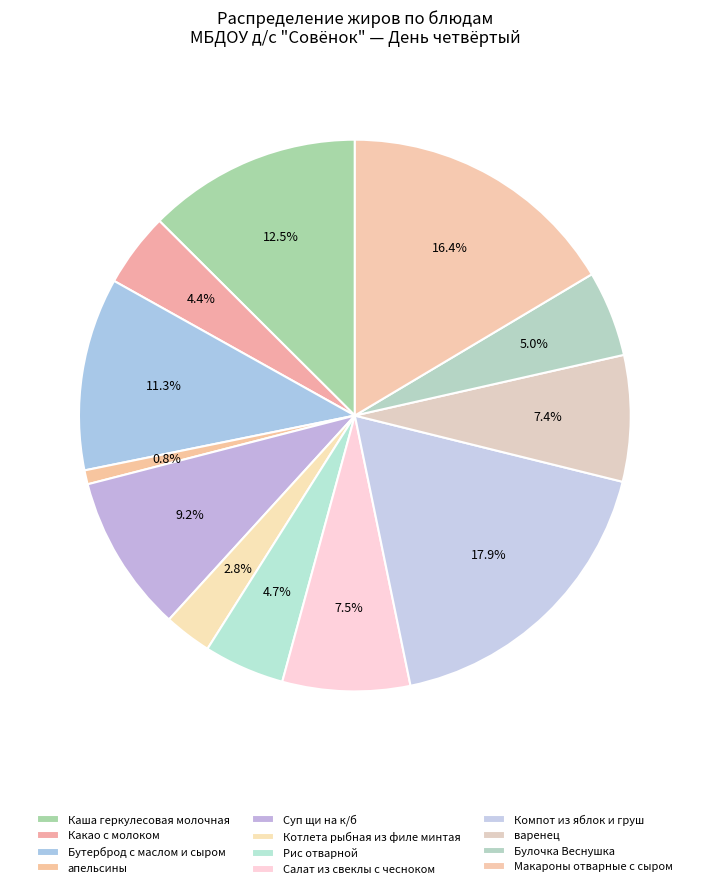

True or false: Бутерброд с маслом и сыром accounts for 3% of the total.

False